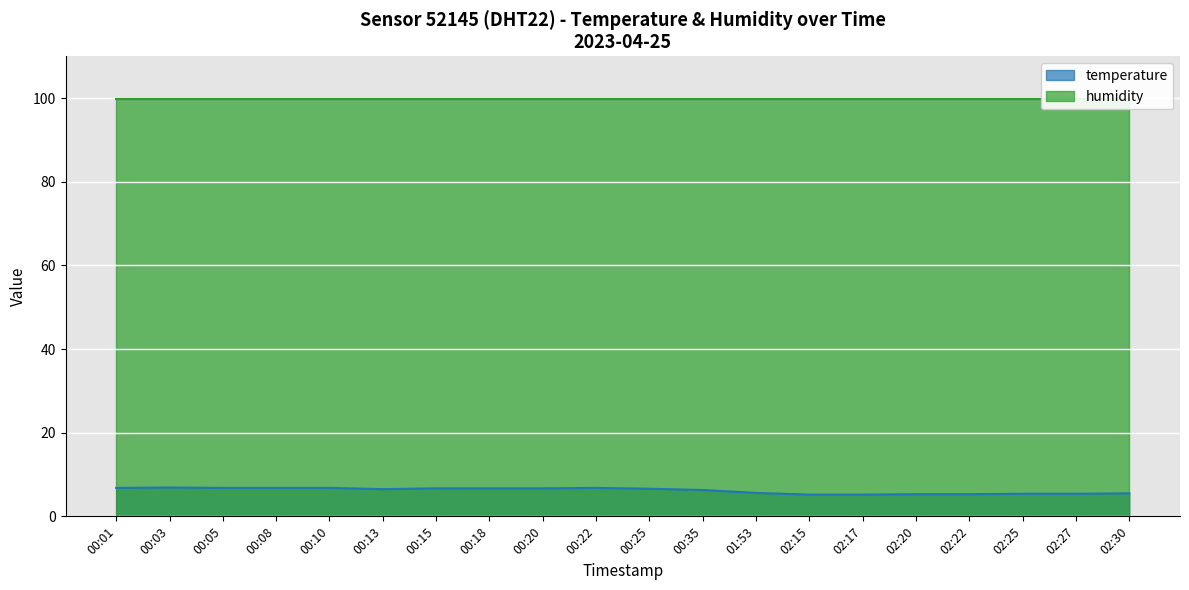

What is the change in value from 00:01 to 00:03?

+0.1